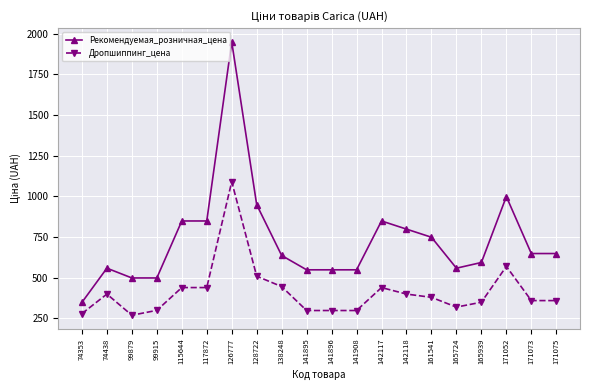

Rank the series by their average value, from lowest to highest.

Дропшиппинг_цена, Рекомендуемая_розничная_цена